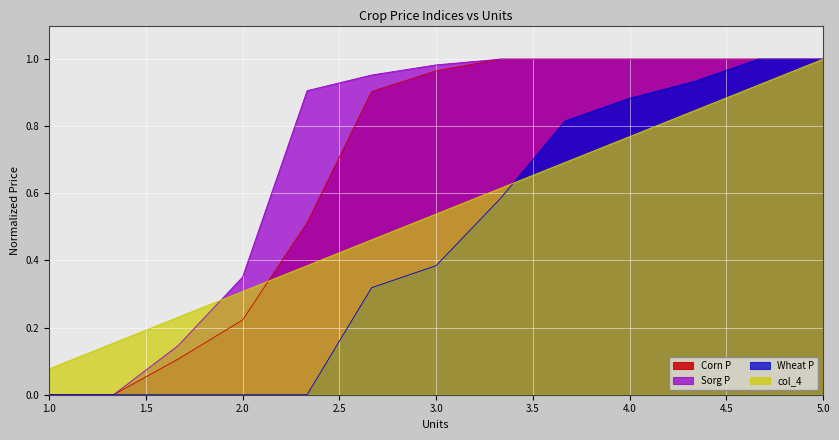

List the series in order of their overall mean, lowest first.

Wheat P, col_4, Corn P, Sorg P